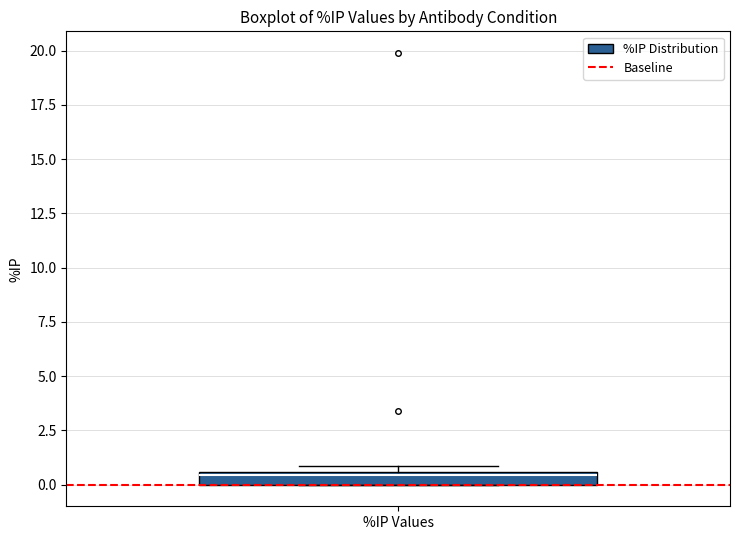

Where is the upper edge of the box for %IP Values on the y-axis? The values are not printed on the chart, so give them approximately, as read against the axis.

0.5